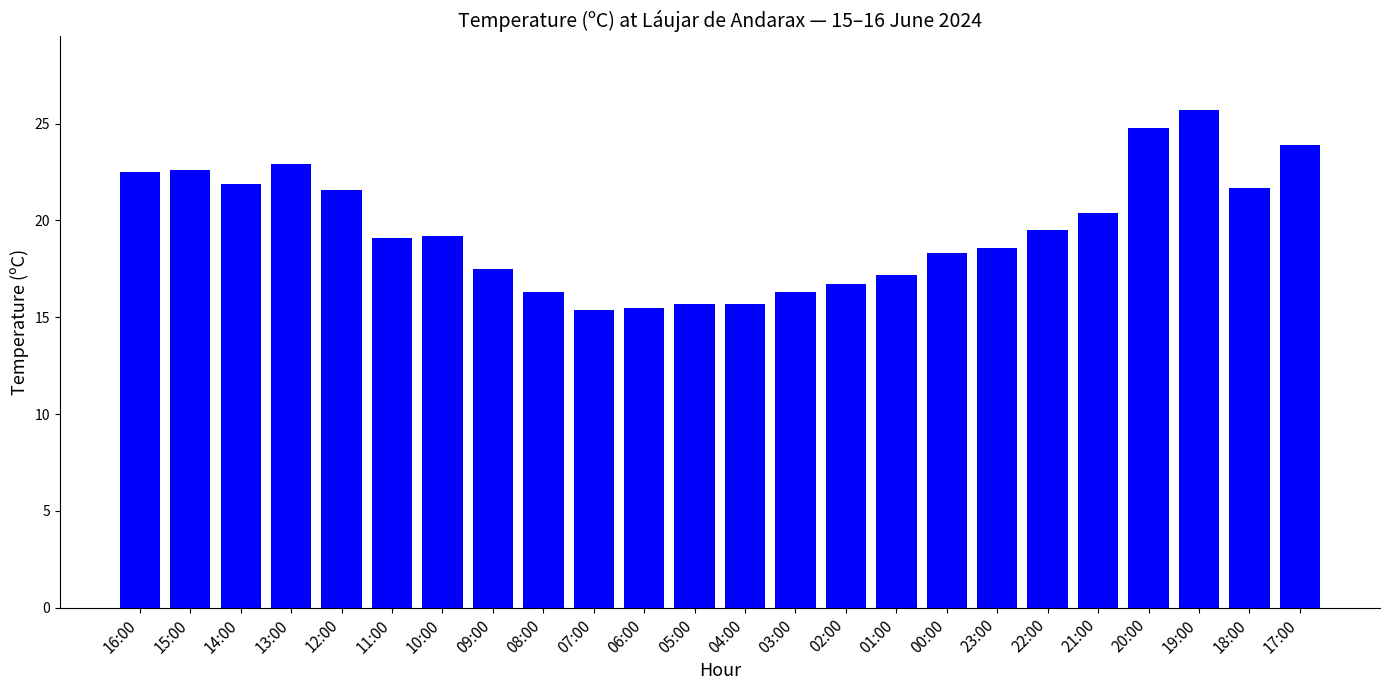

What is the ratio of the value at 11:00 to the value at 03:00?

1.2